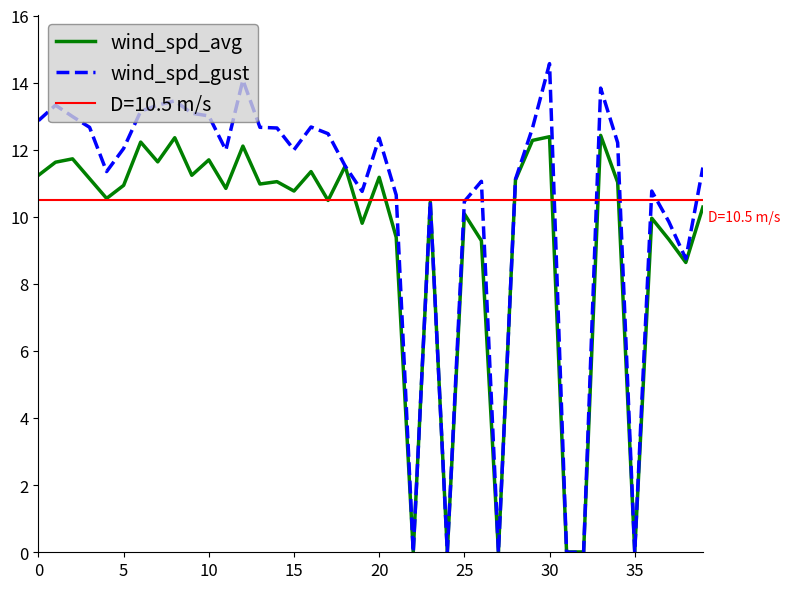

Which category has the highest value in the wind_spd_gust series?

30